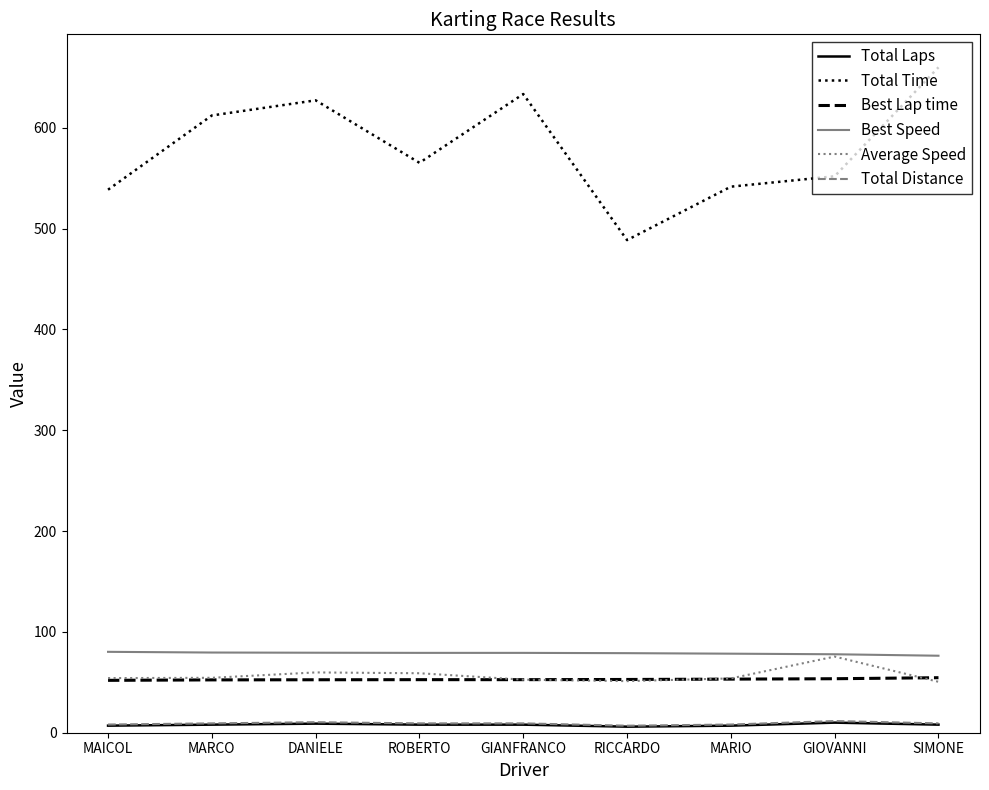

What is the highest value of the Average Speed series?

75.5